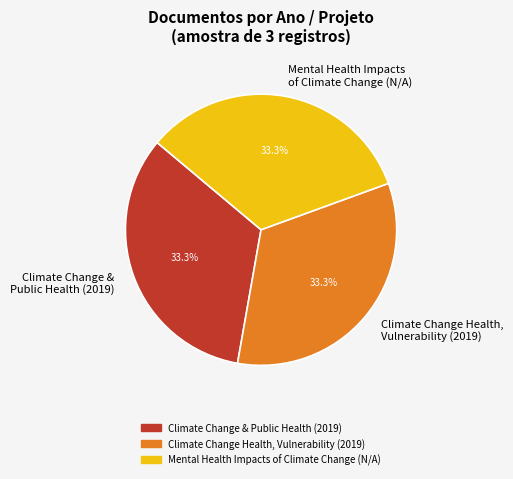

Approximately how many times larger is the value at Climate Change Health, Vulnerability (2019) compared to Climate Change & Public Health (2019)?

1.0